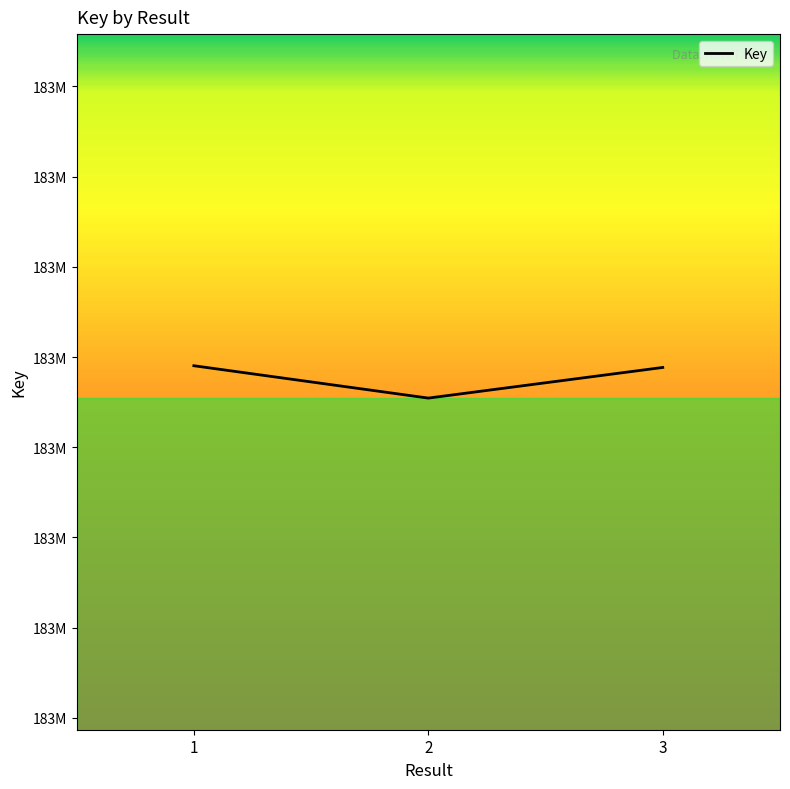

At which category does the chart reach its peak across all series?

1